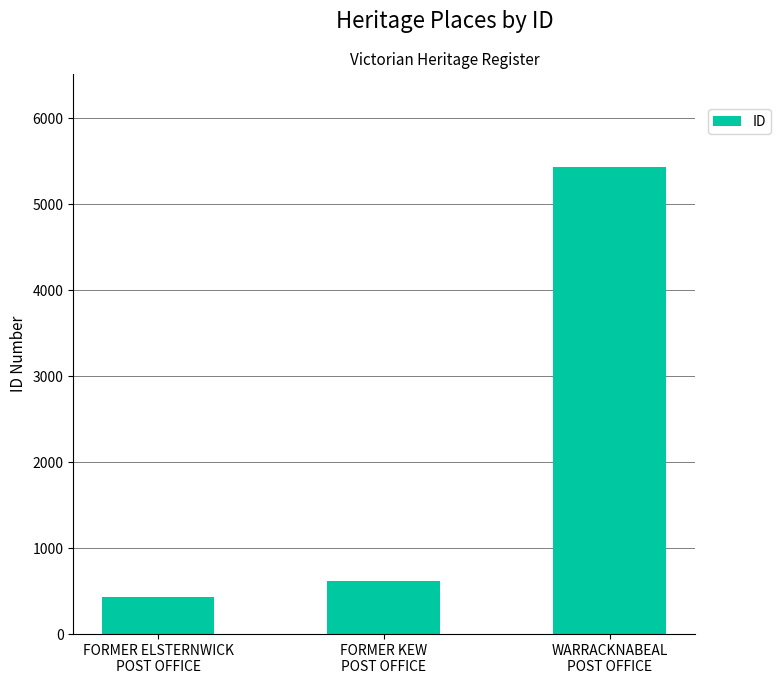

How many bars are there in total?

3